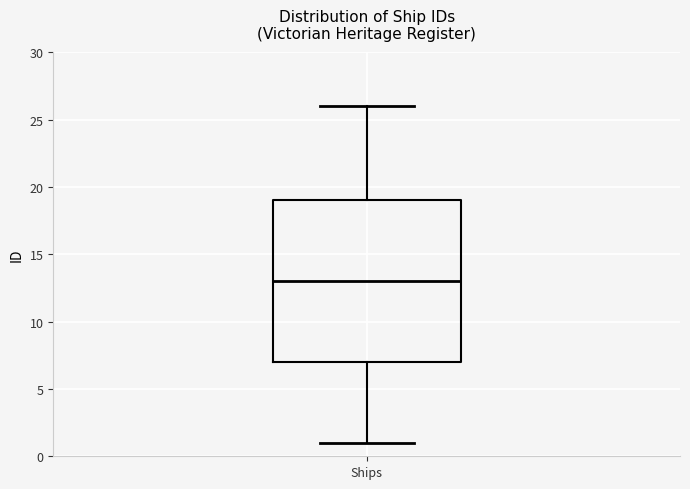

Transcribe this box plot: give where the median line is, the range the box spans, and where the two whiskers end, as read against the y-axis. The values are not printed on the chart, so give them approximately, as read against the axis.

median 13, box 7 to 19, whiskers 1 to 26